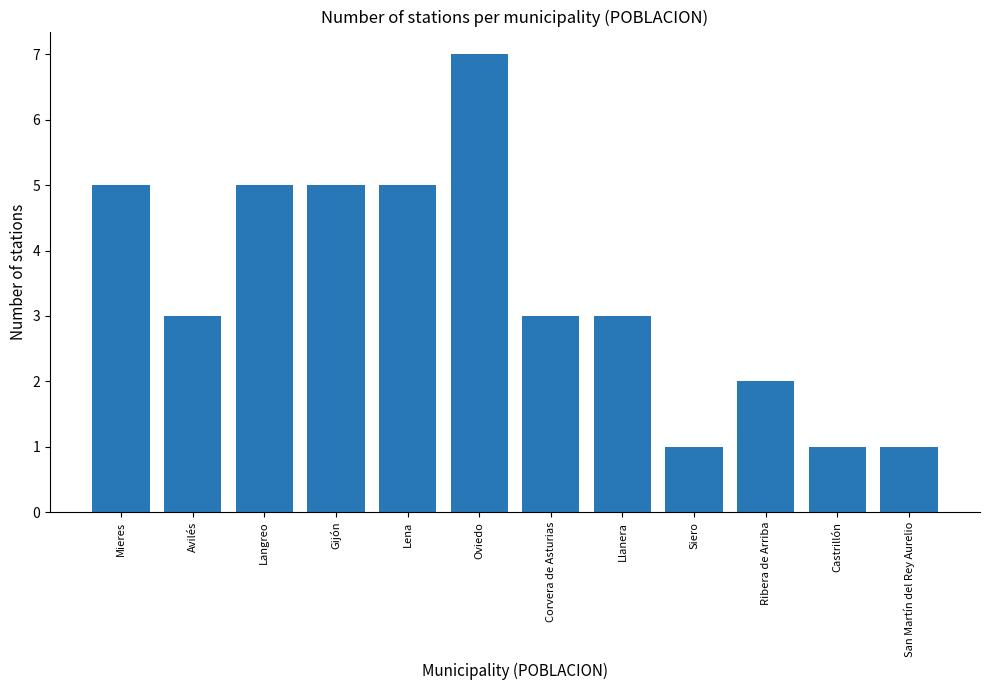

How many data points does each series have?

12